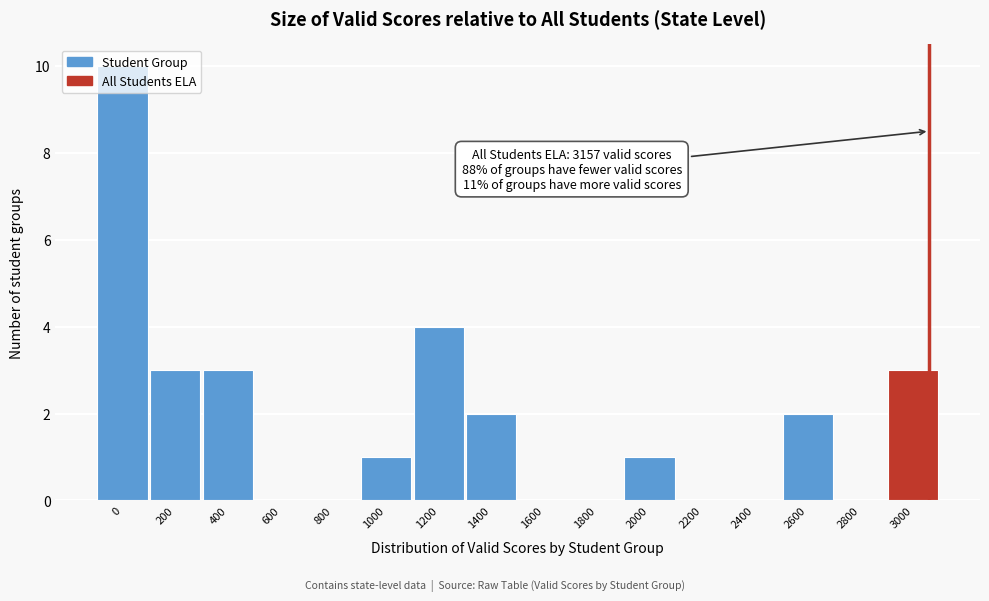

What is the ratio of the value at 1200 to the value at 200?

1.3